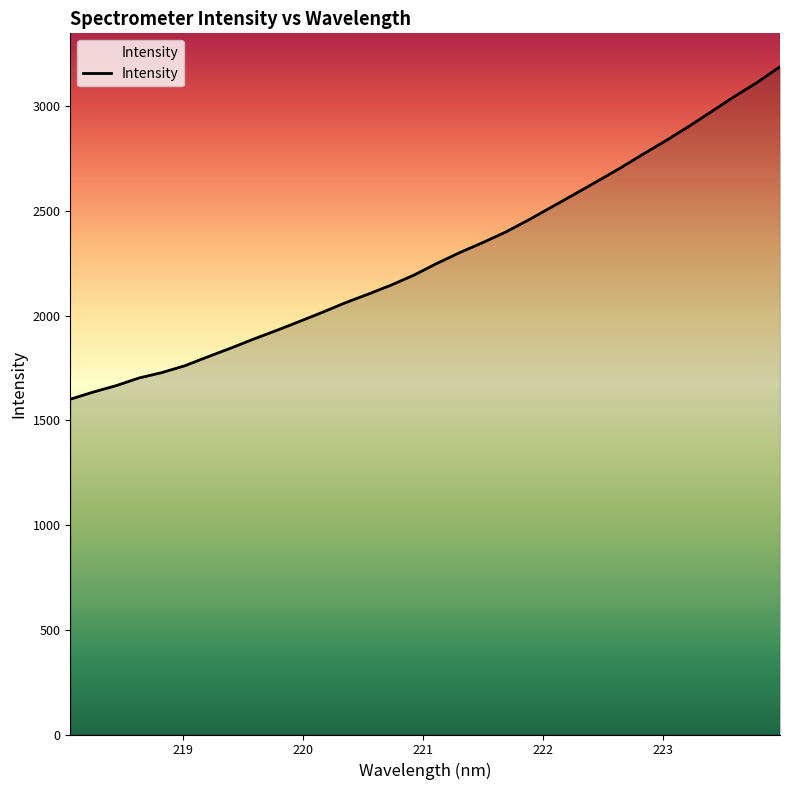

What is the average value?

2284.0